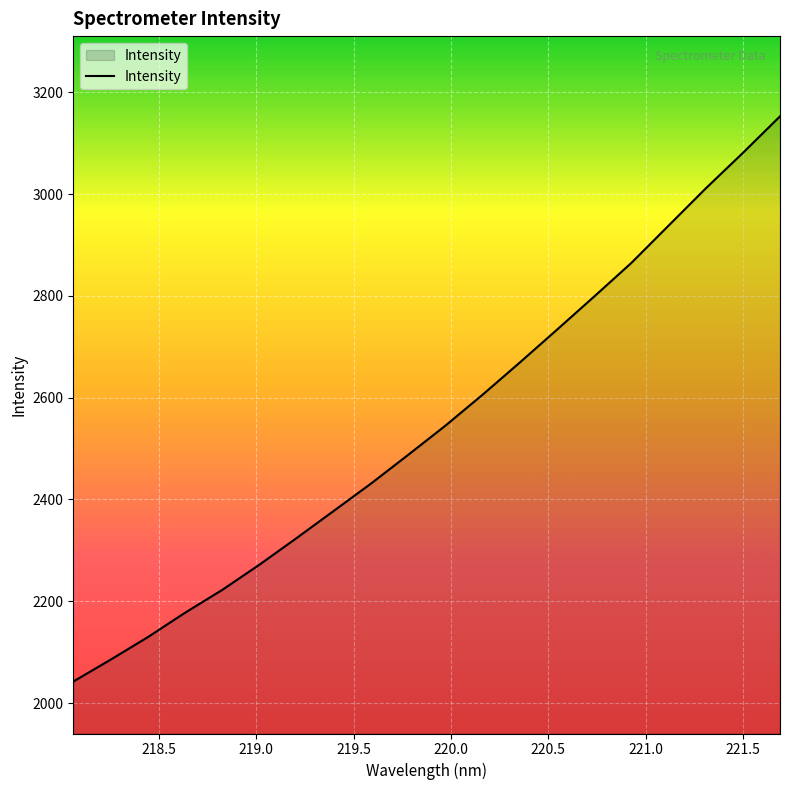

What is the greatest value displayed?

3152.8